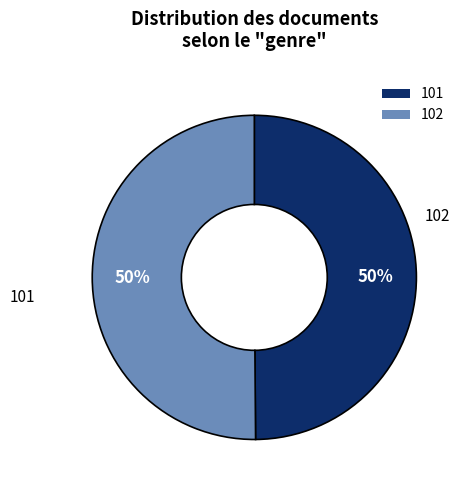

What is the ratio of the value at 101 to the value at 102?

1.0